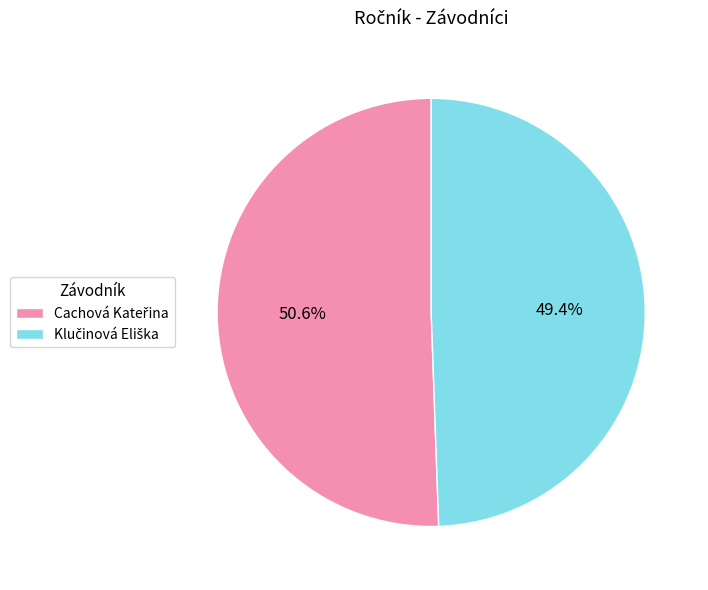

To the nearest percent, what is the average slice percentage?

50%